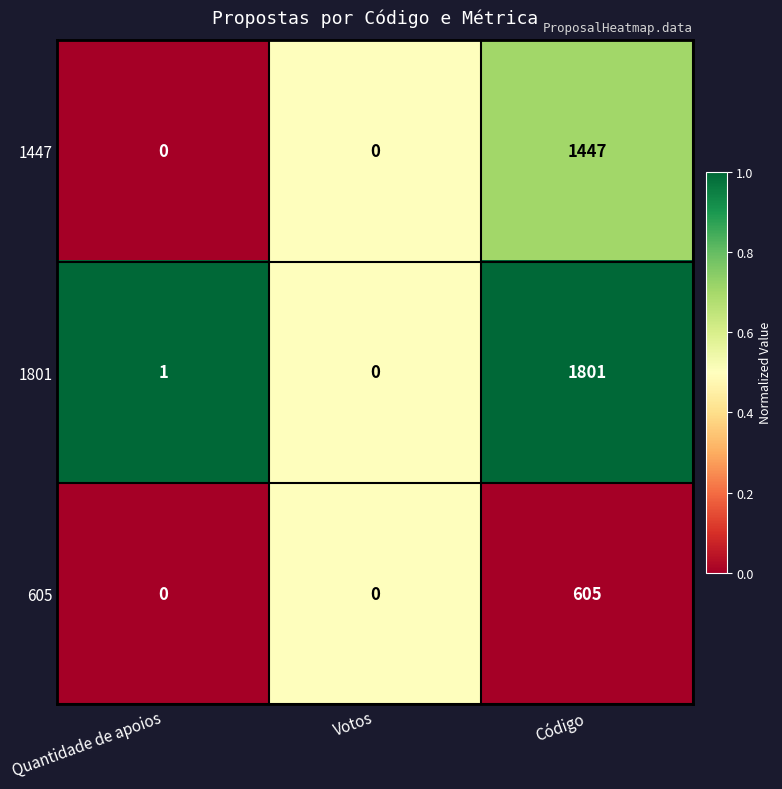

Is it true that 1801 equals 1251 at Votos?

False